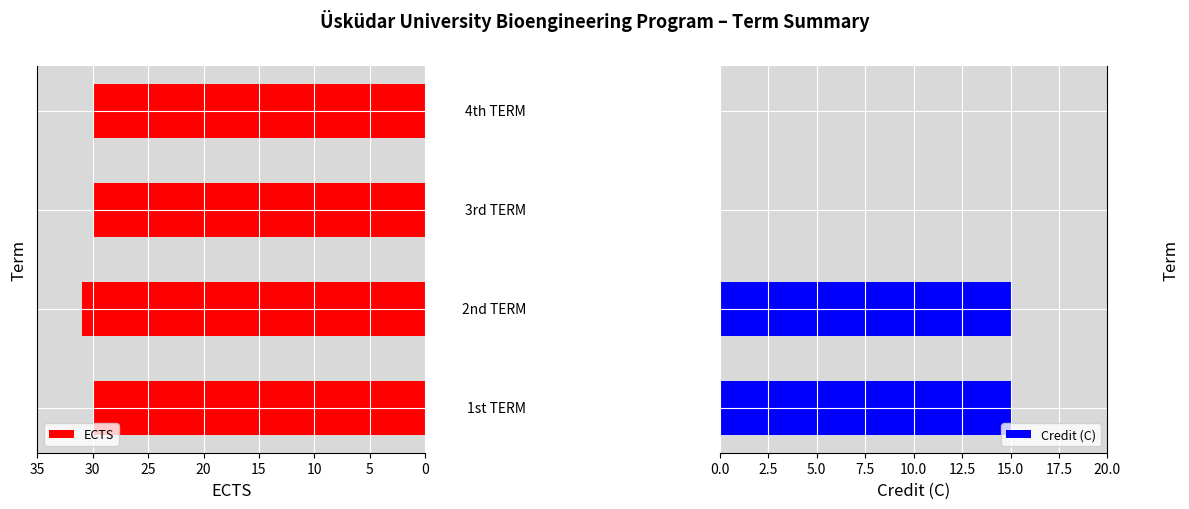

What is the highest value of the Credit (C) series?

15